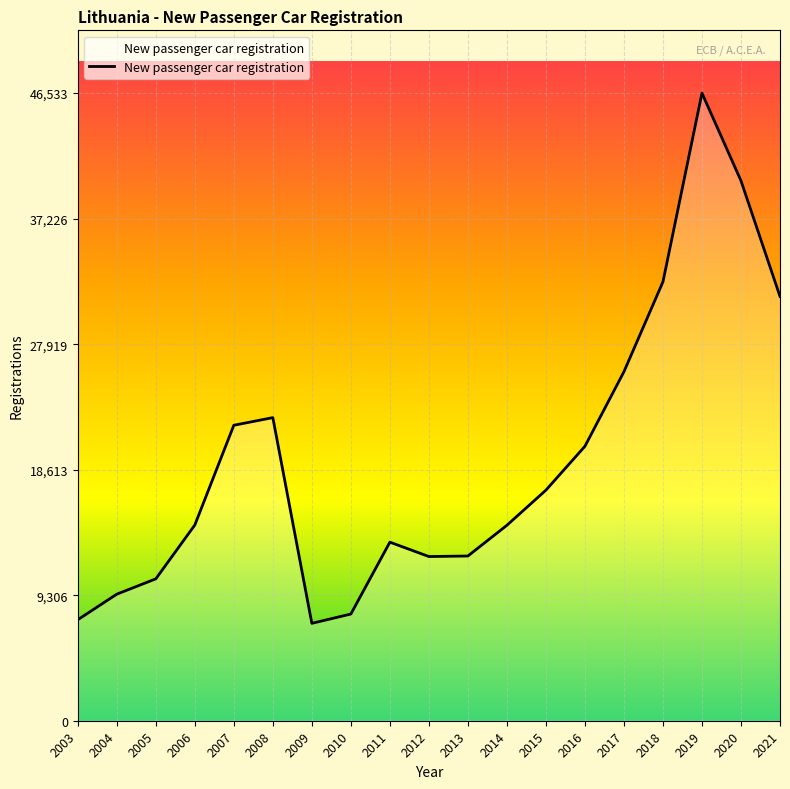

Where is the data nearest to the value 26877?

2017